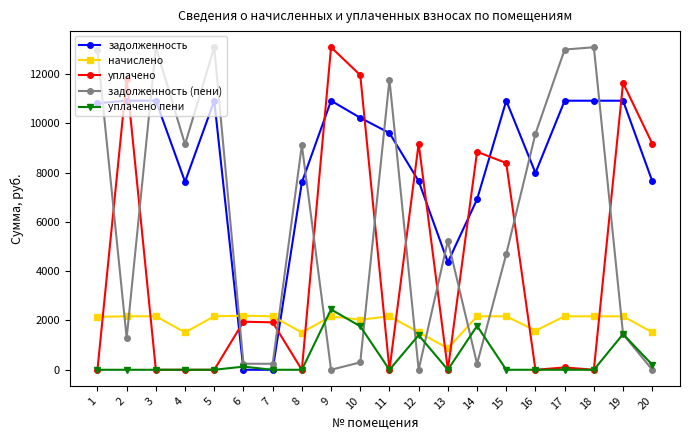

The value of уплачено пени at 11 is 0.0. True or false?

True